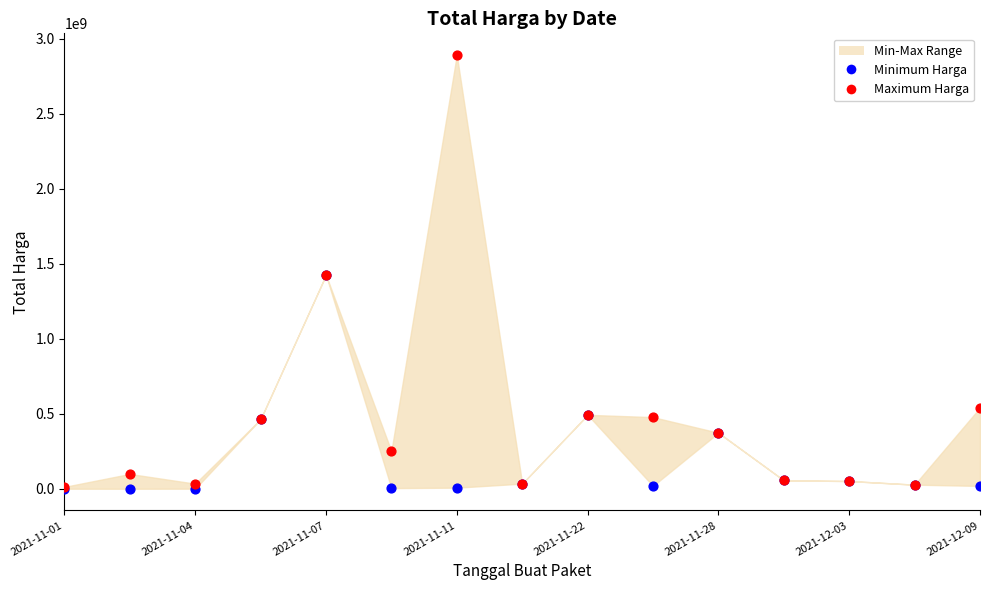

In the Minimum Harga series, what Y value is closest to 712972950?

493000000